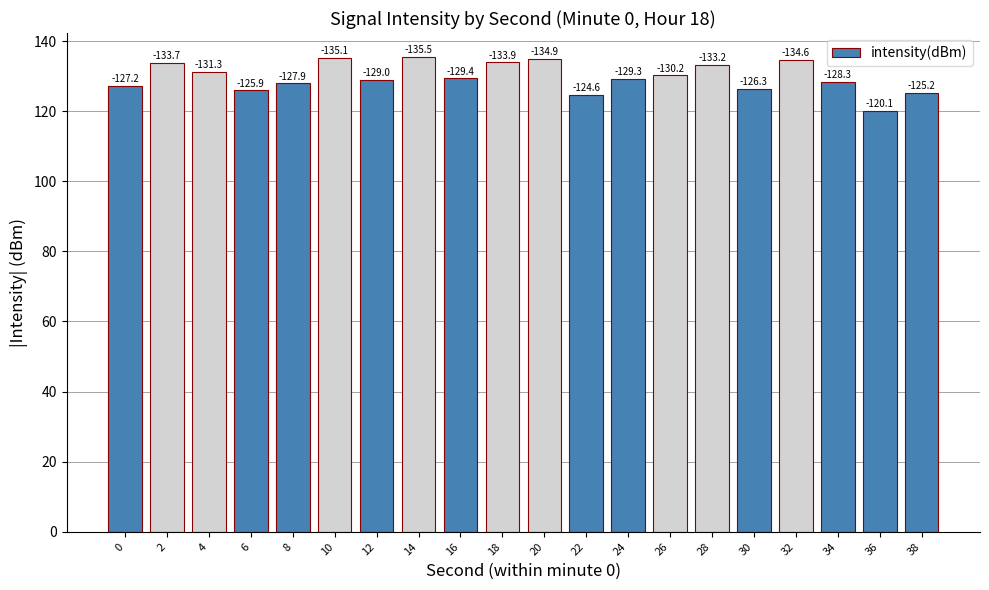

Does the chart contain any negative values?

No